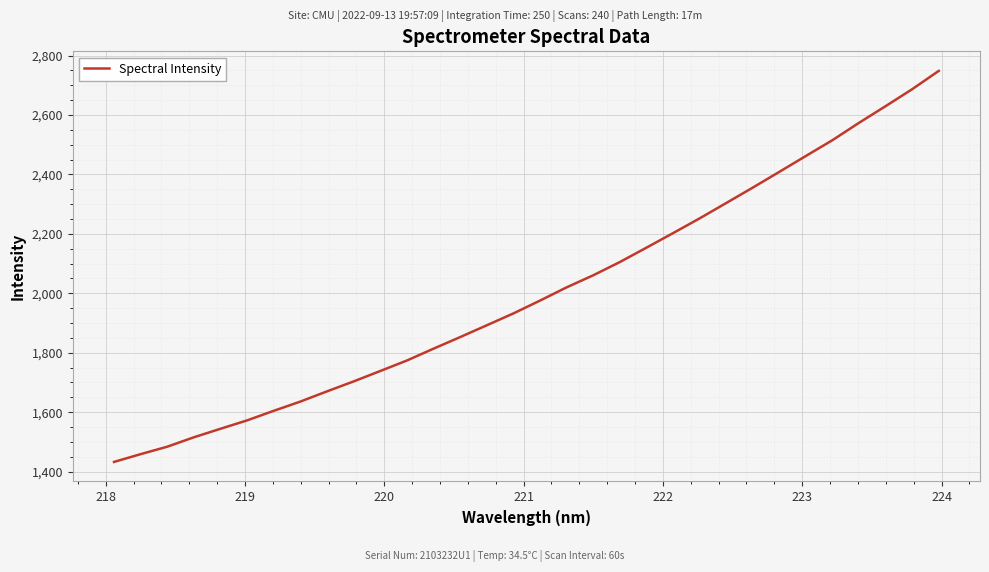

What is the maximum value shown in the chart?

2748.4